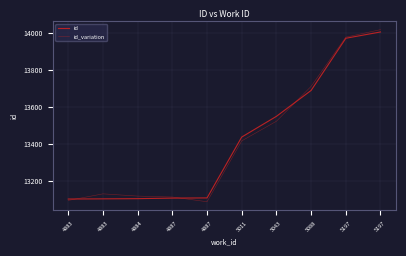

How many lines are shown in the chart?

2